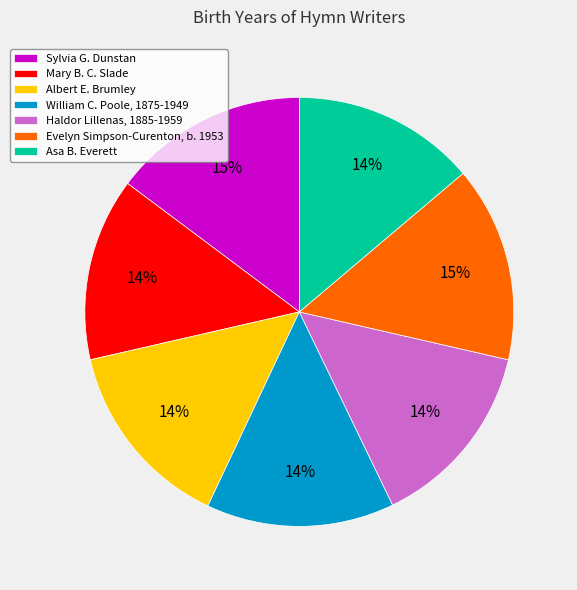

Is Mary B. C. Slade the majority of the pie?

No